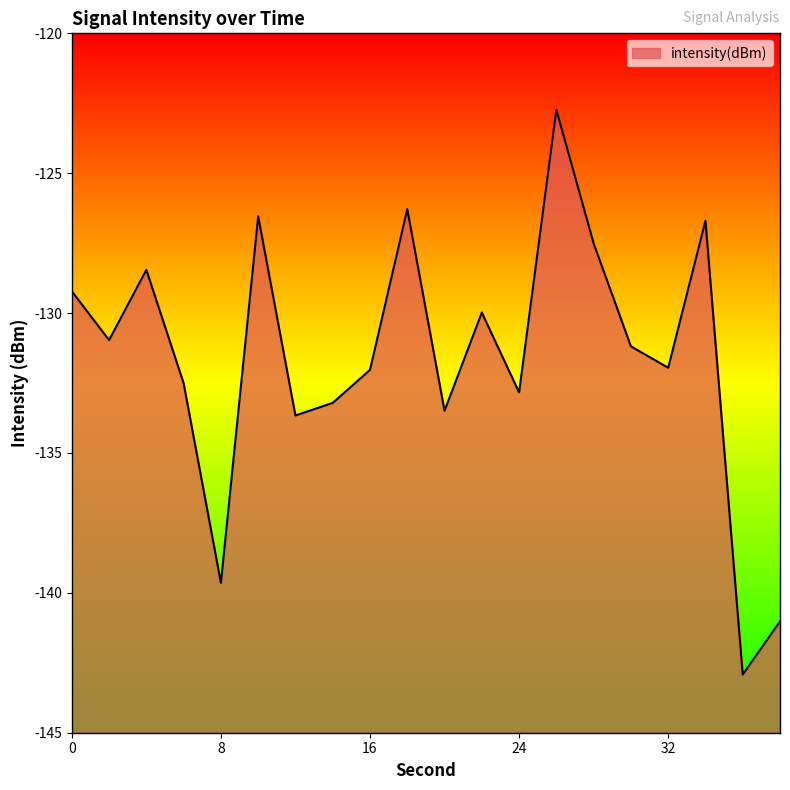

The value at 34 is -194.8. True or false?

False